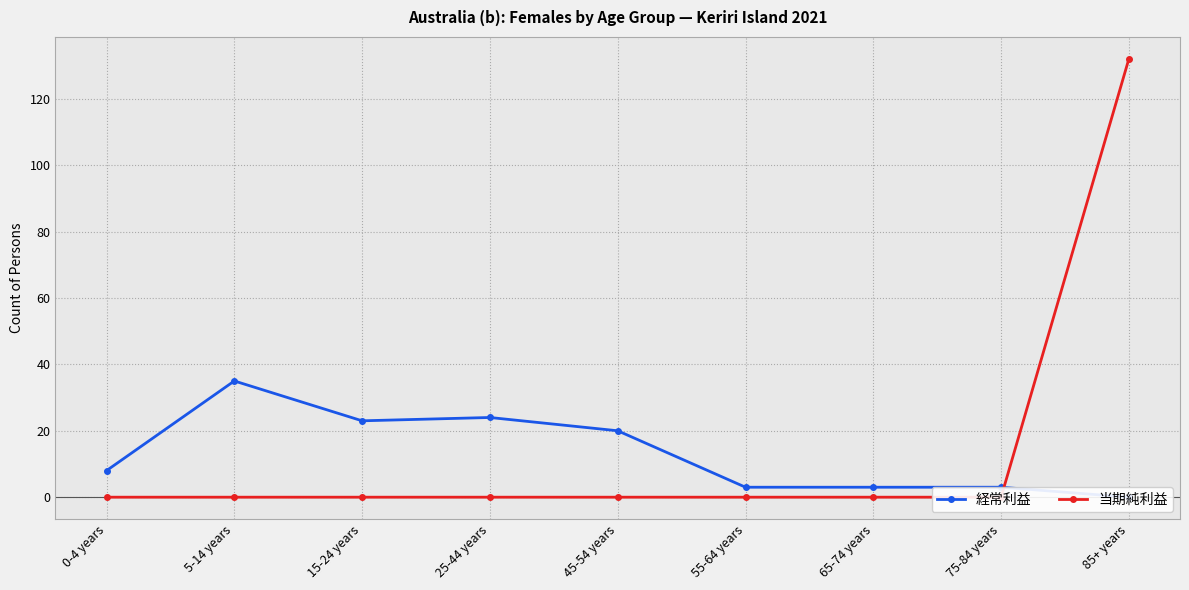

Which series changed the most between 0-4 years and 85+ years?

当期純利益